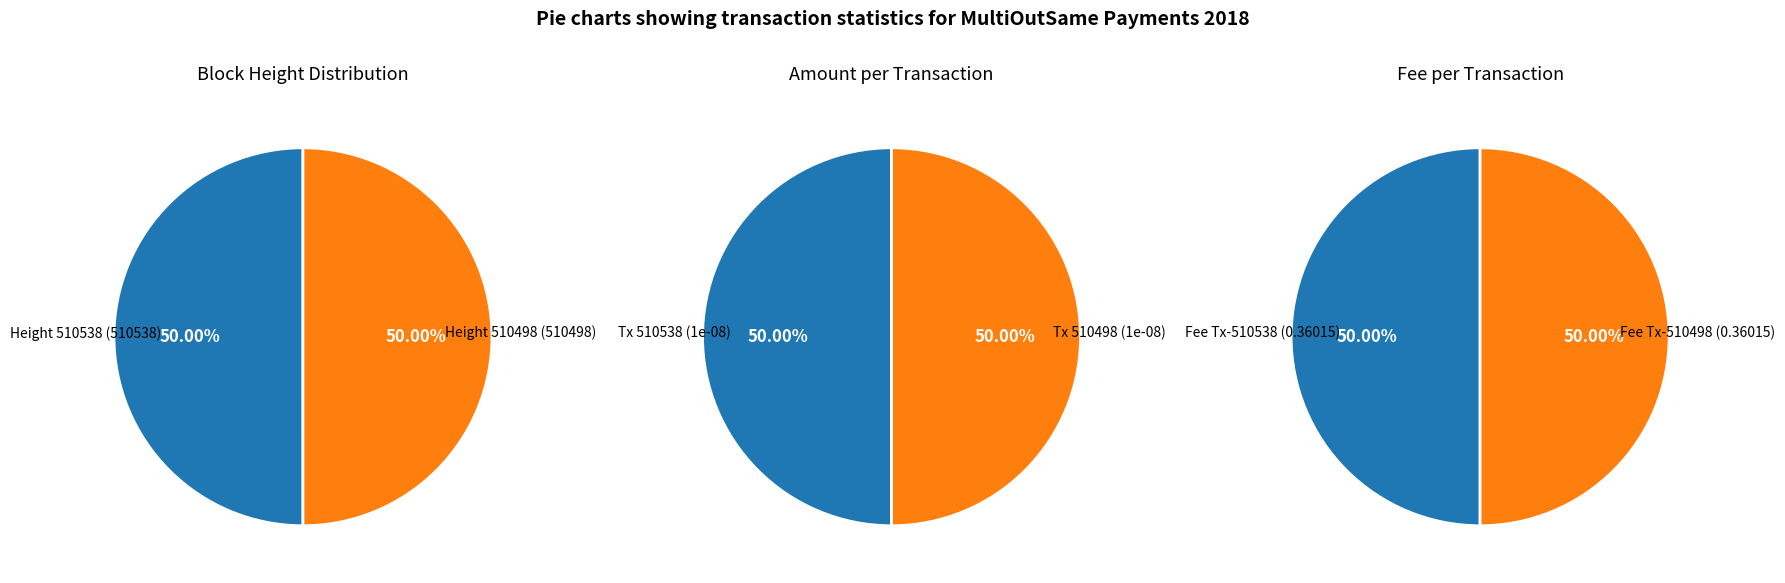

Which slice is the smallest?

Height: 510498